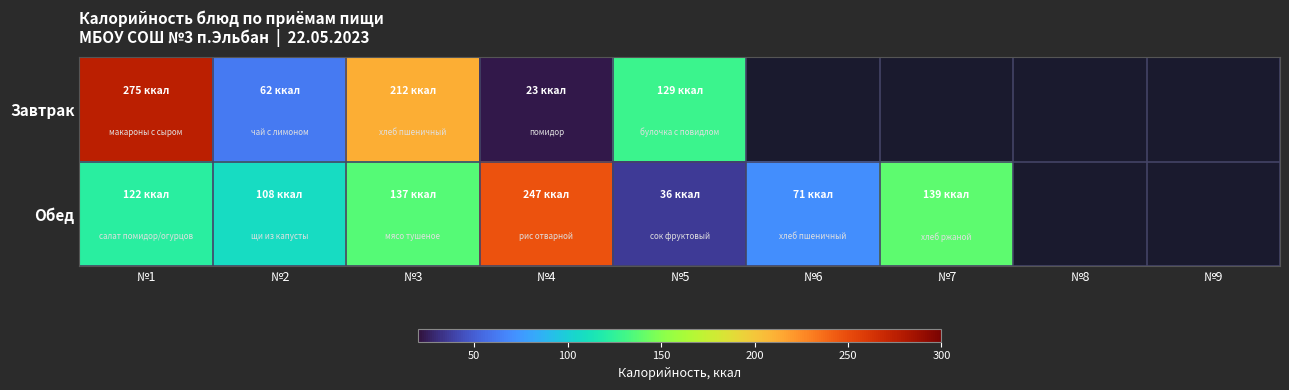

Which series has the largest range (max minus min)?

Завтрак